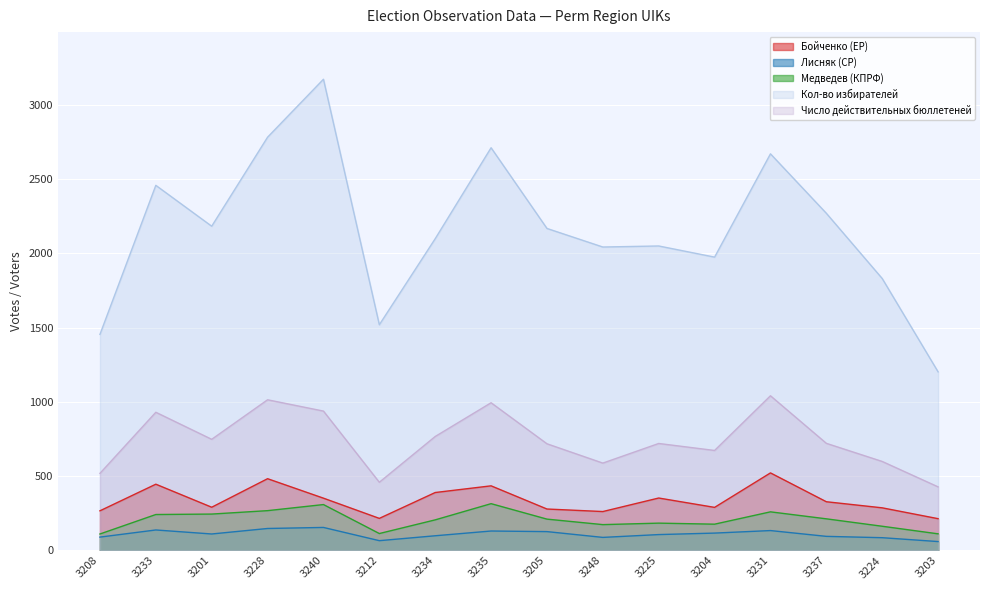

What is the difference between the highest and lowest values at 3212?

1453